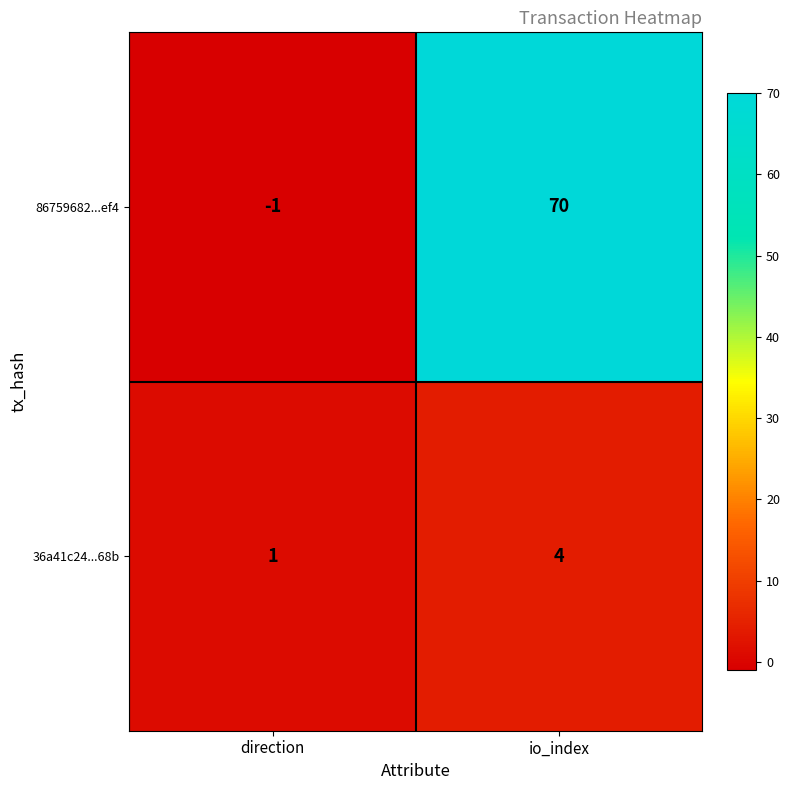

At how many categories does at least one series exceed 45?

1